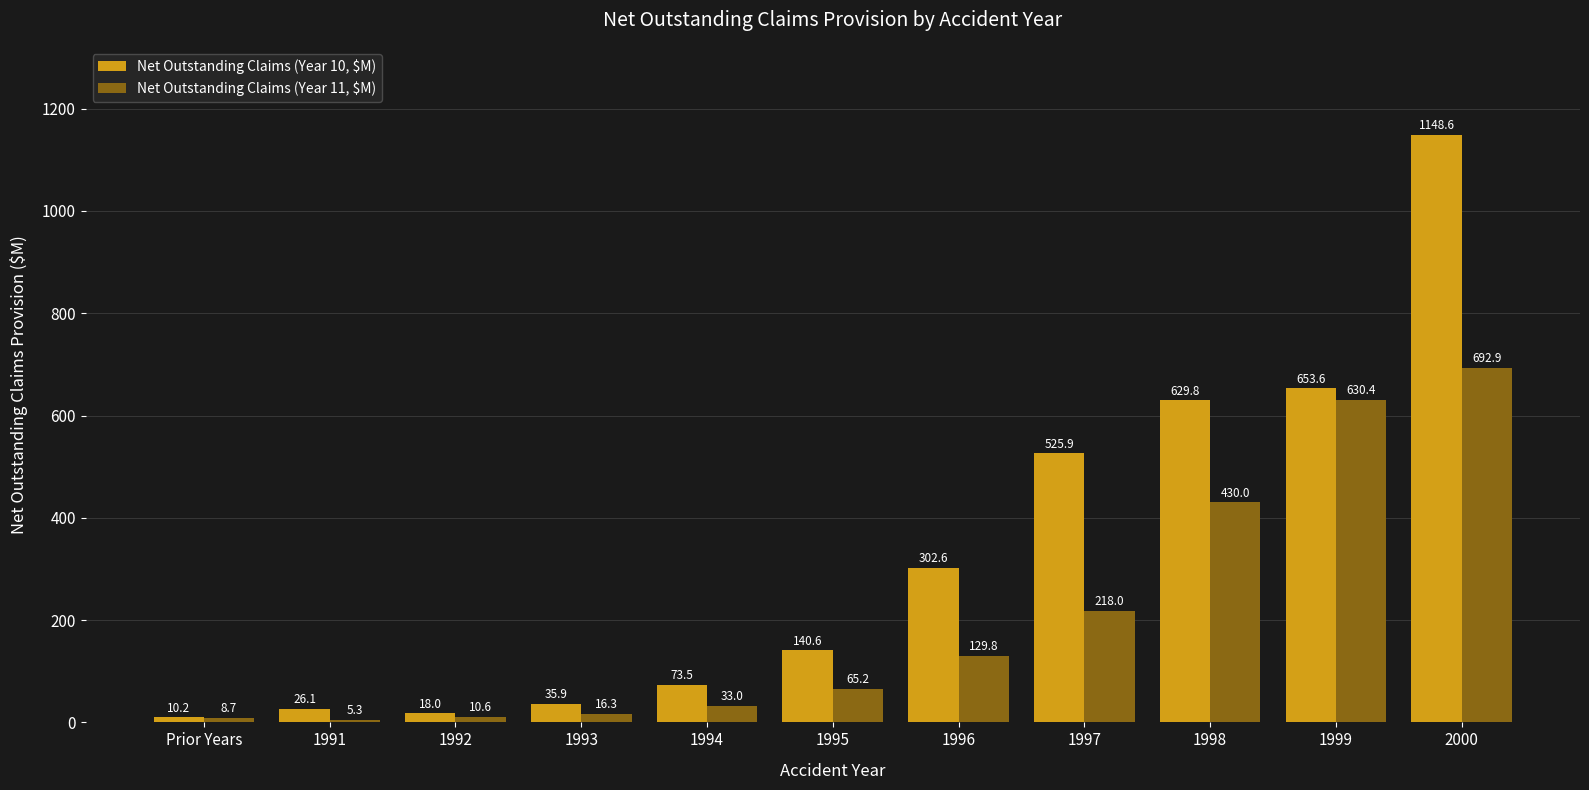

At which category does the chart reach its minimum across all series?

1991